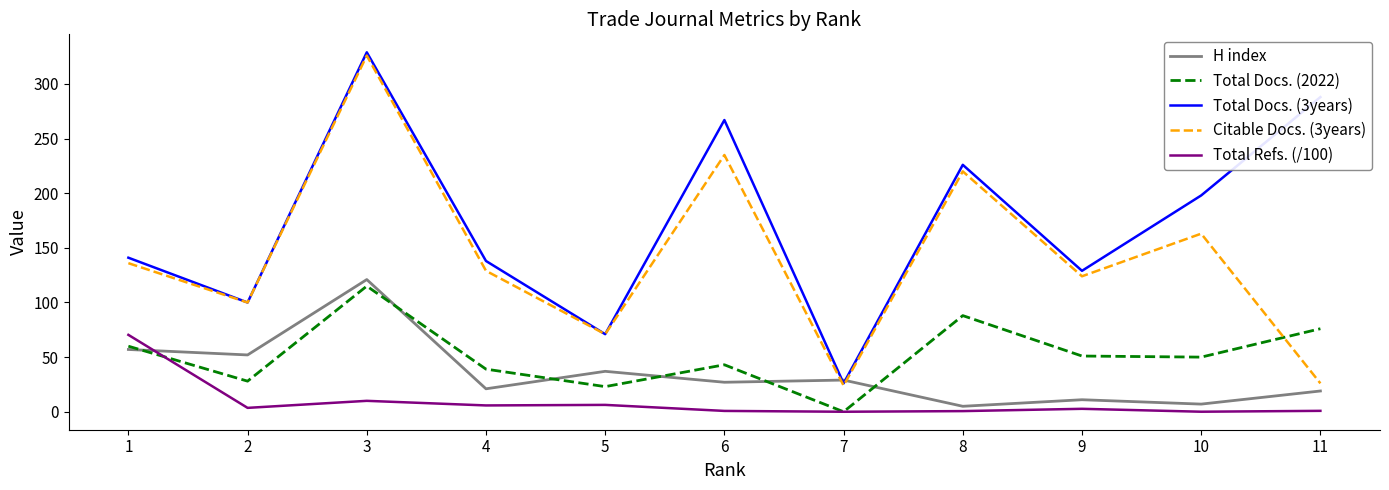

What is the spread (max minus min) of values at 7?

29.0